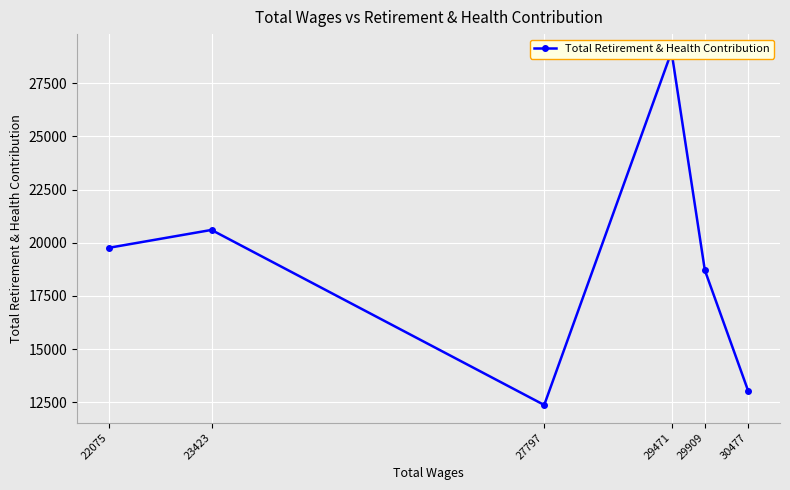

True or false: the data has more than 2 interior local peaks.

False